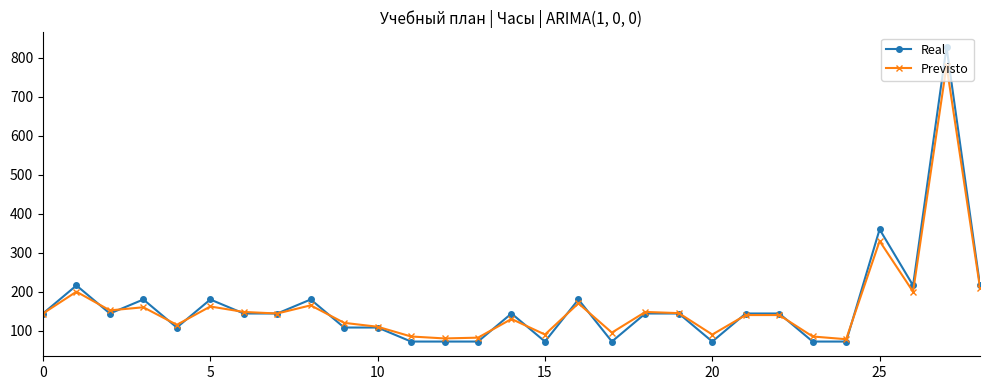

What is the lowest value of the Previsto series?

78